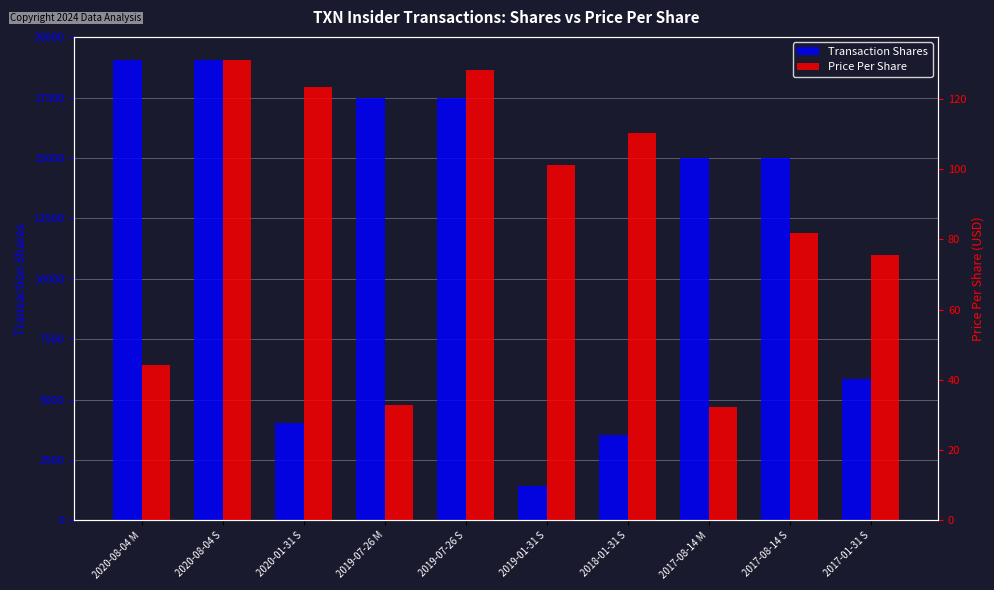

Where does the Transaction Shares series first go above 15000?

2020-08-04 M